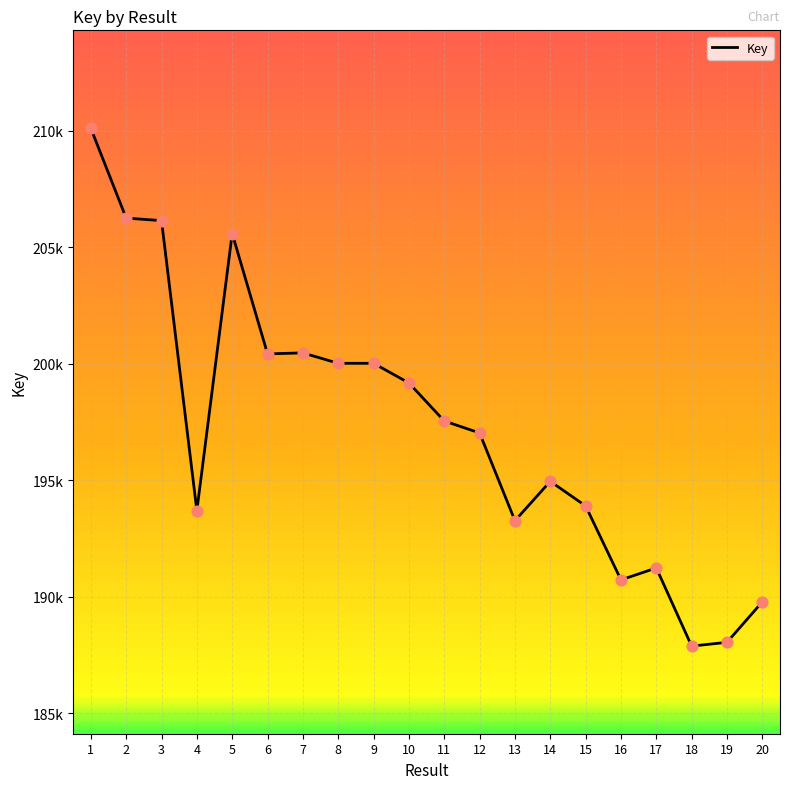

Which has a higher value, 16 or 15?

15